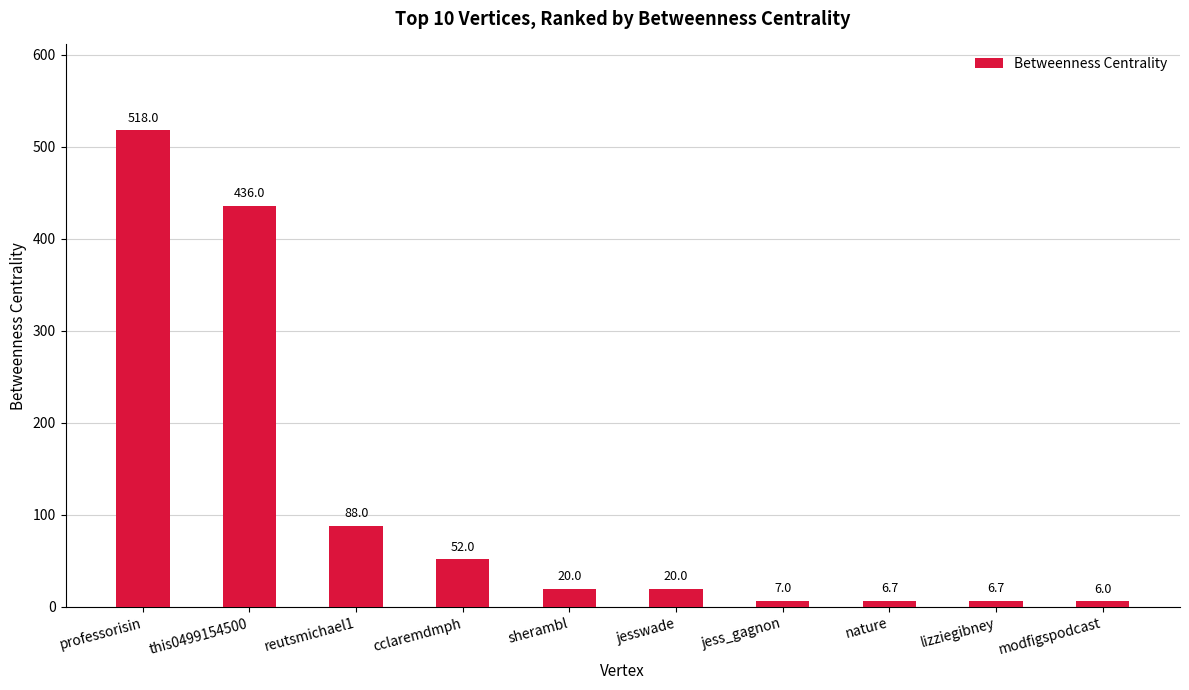

What is the value of the 6th bar from the left?

20.0